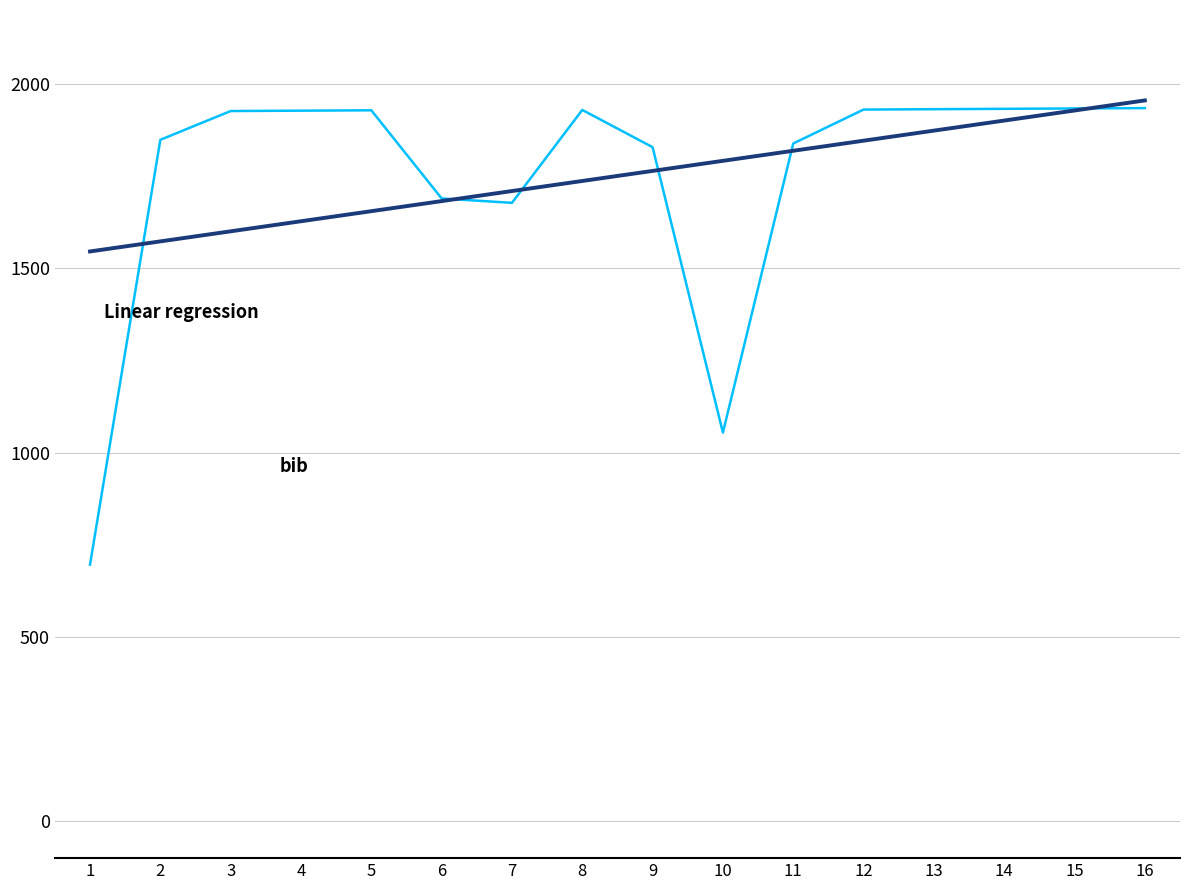

What is the total value across all series at 1?

2241.2